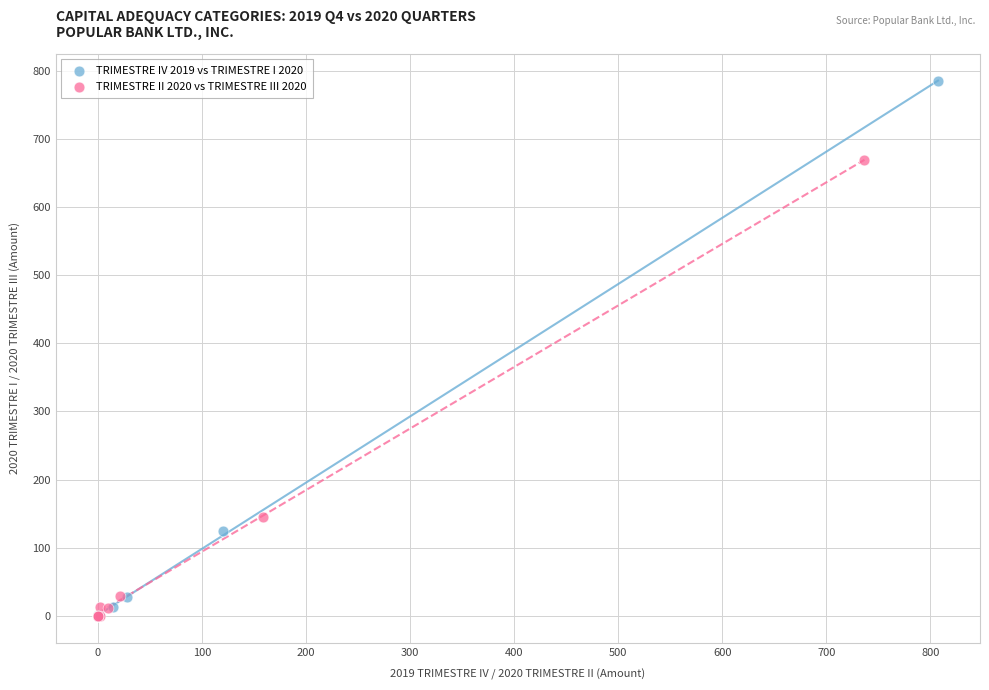

Which series reaches the maximum Y coordinate?

TRIMESTRE IV 2019 vs TRIMESTRE I 2020